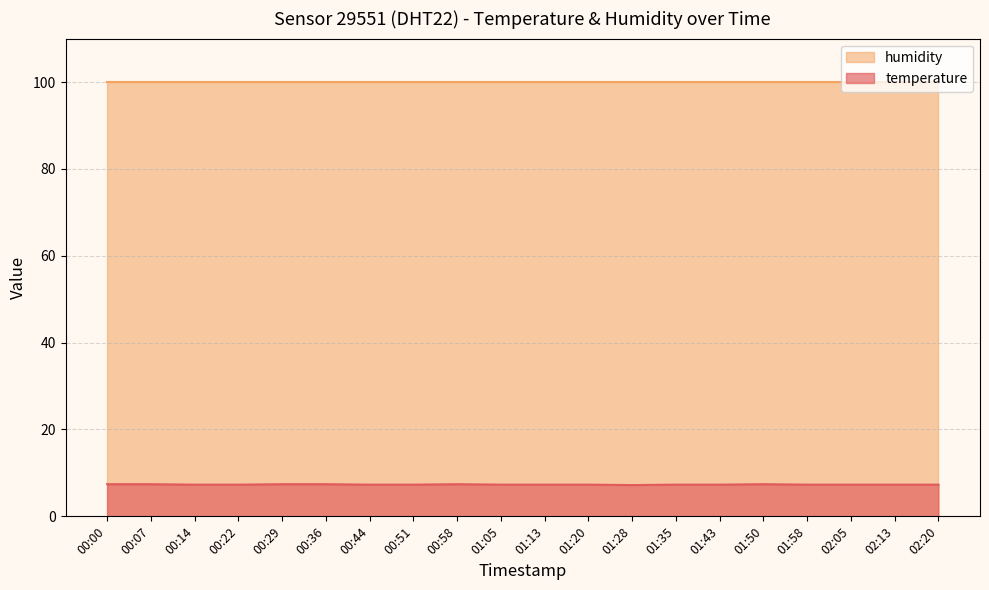

How many categories are shown in the chart?

20